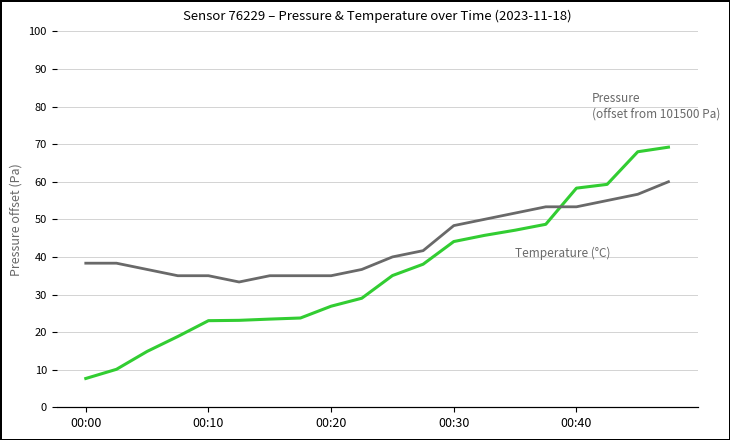

Which series changed the most between 10 and 14?

Pressure (offset from 101500 Pa)